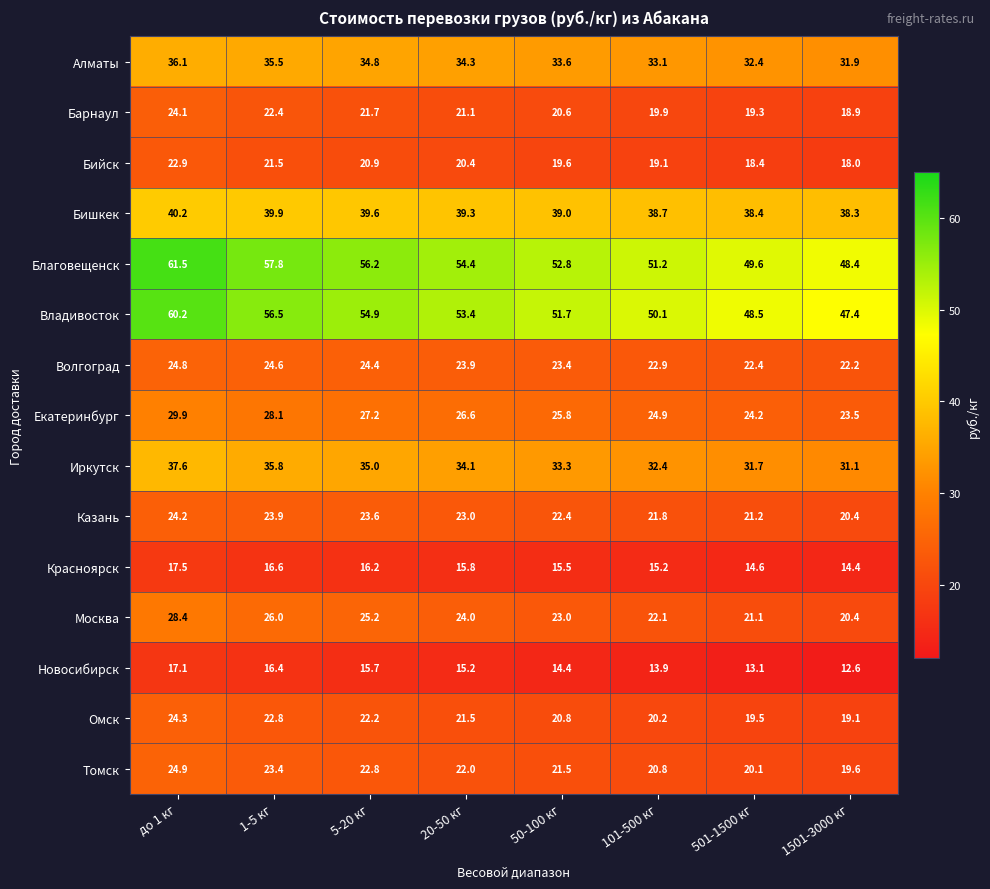

What is the smallest value displayed?

12.6